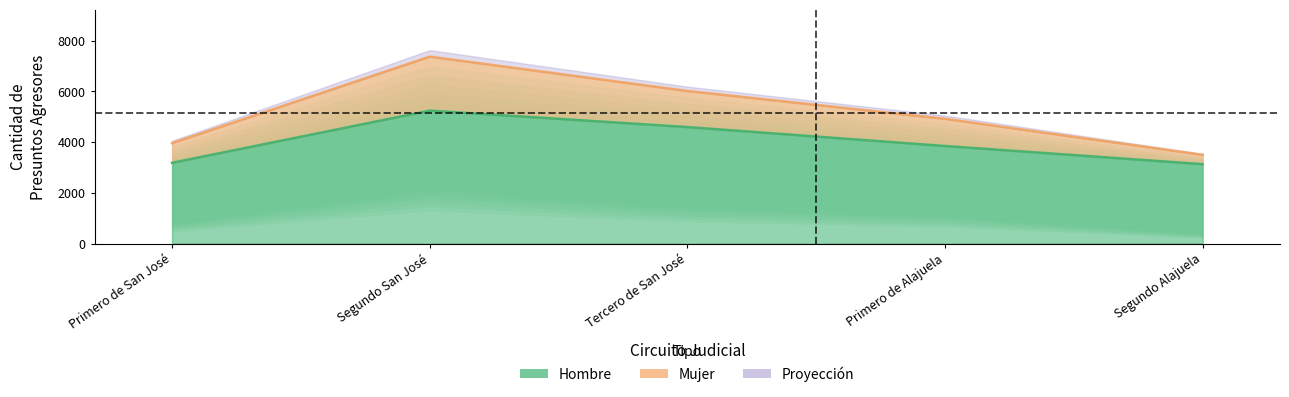

At which category does the chart reach its minimum across all series?

Segundo Alajuela